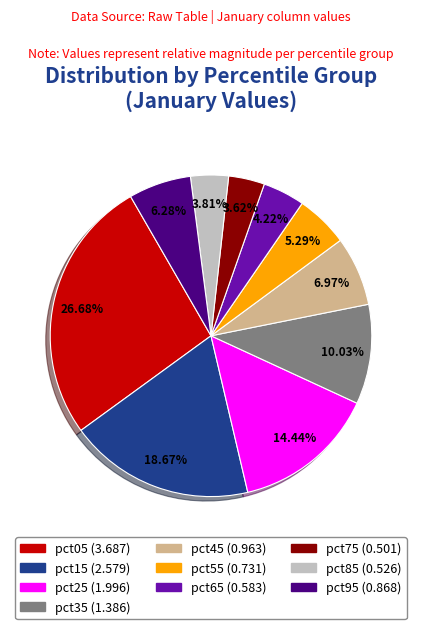

To the nearest percent, what percentage of the pie is pct05?

27%